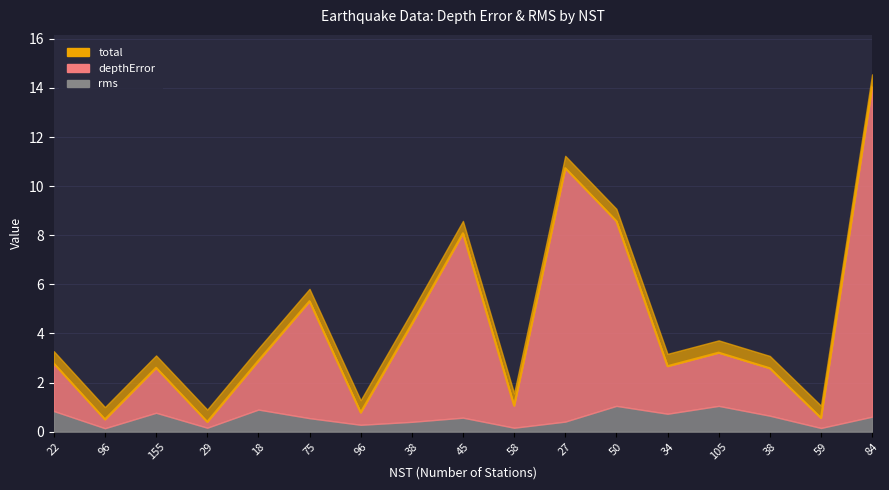

Reading left to right, extract all data points from this chart.

2.8	0.5	2.6	0.4	2.9	5.3	0.8	4.4	8.1	1.1	10.7	8.6	2.7	3.2	2.6	0.6	14.1